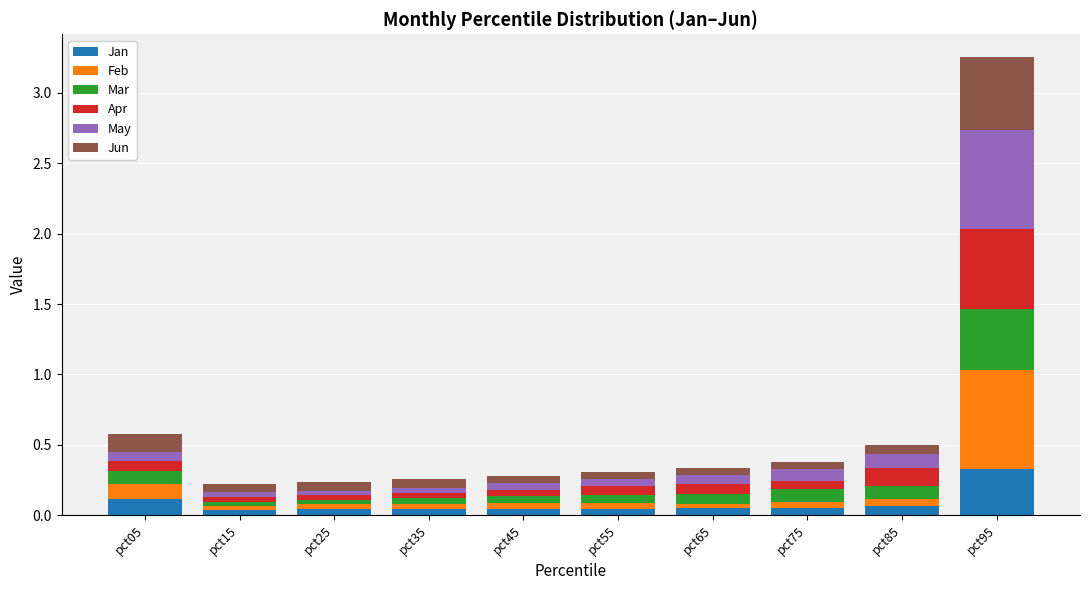

How many categories are shown in the chart?

10